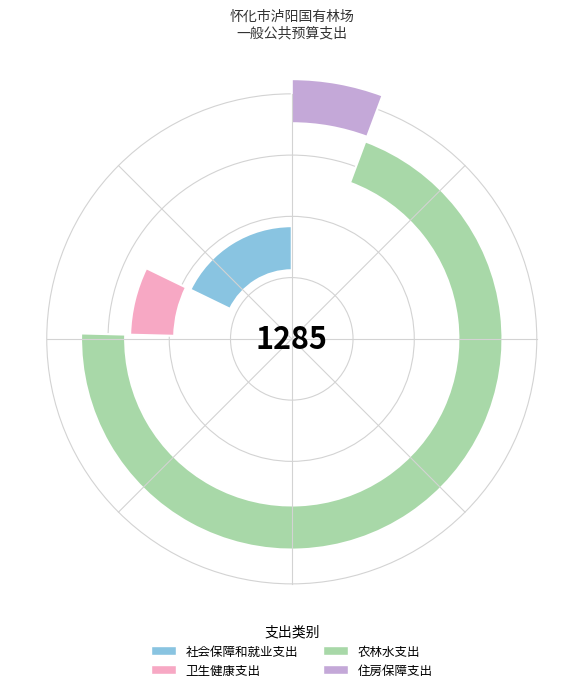

Rank the categories by value from lowest to highest.

住房保障支出, 卫生健康支出, 社会保障和就业支出, 农林水支出